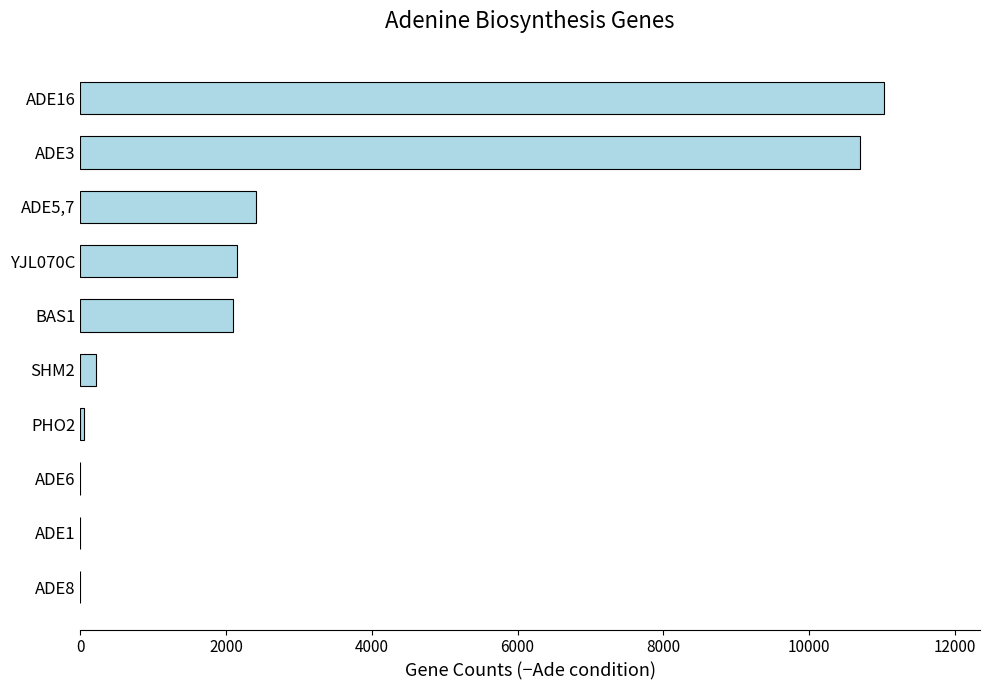

Count the number of data series in this chart.

1